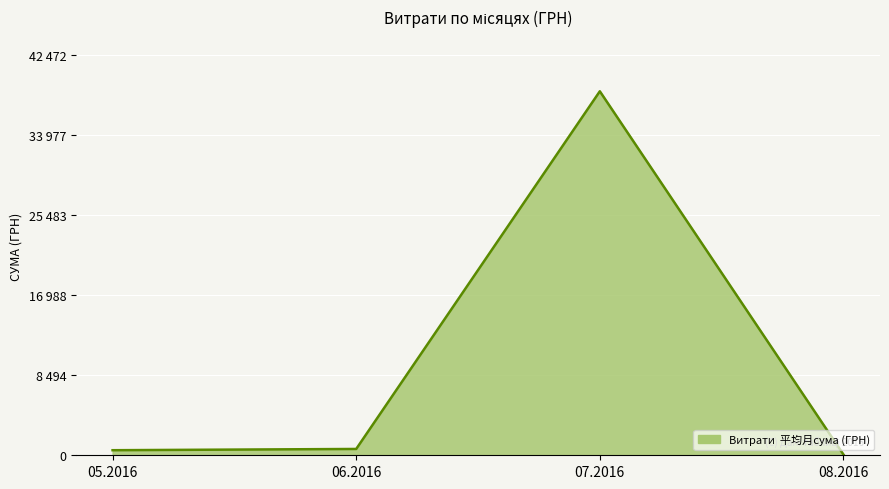

Is this an area chart (filled region under the line)?

Yes